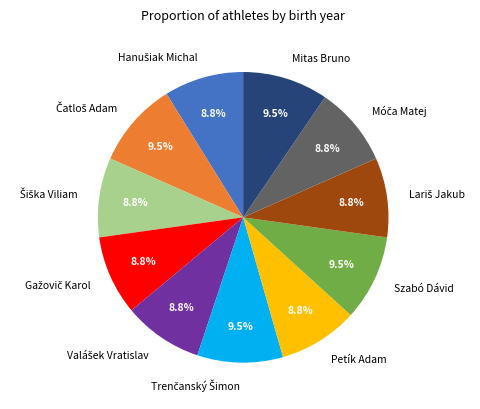

Is there any slice that represents more than half of the pie?

No